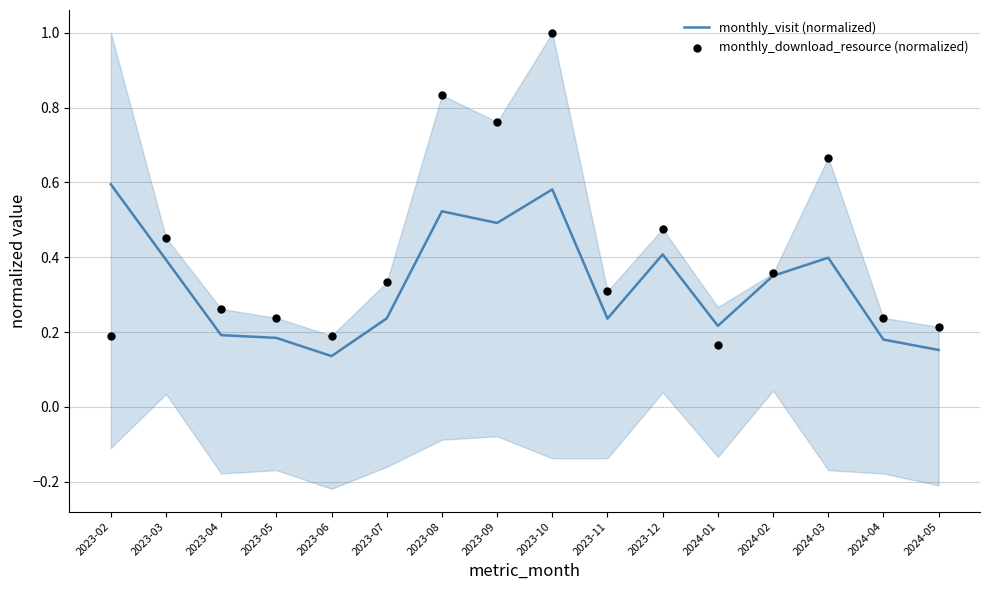

Which series reaches the maximum Y coordinate?

monthly_download_resource (normalized)